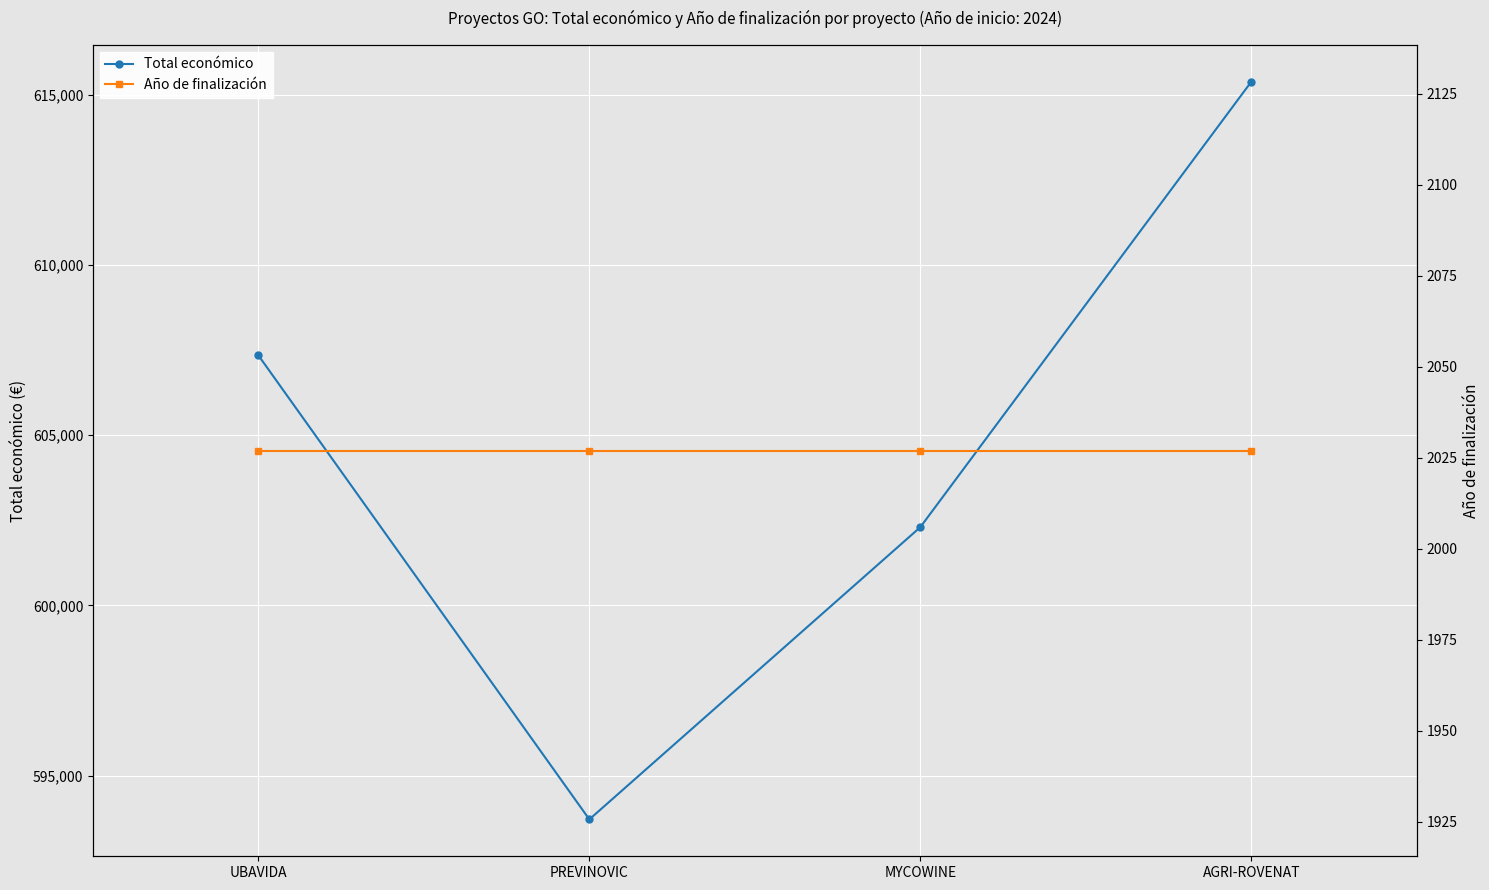

What are all the series names shown in the legend?

Total económico, Año de finalización